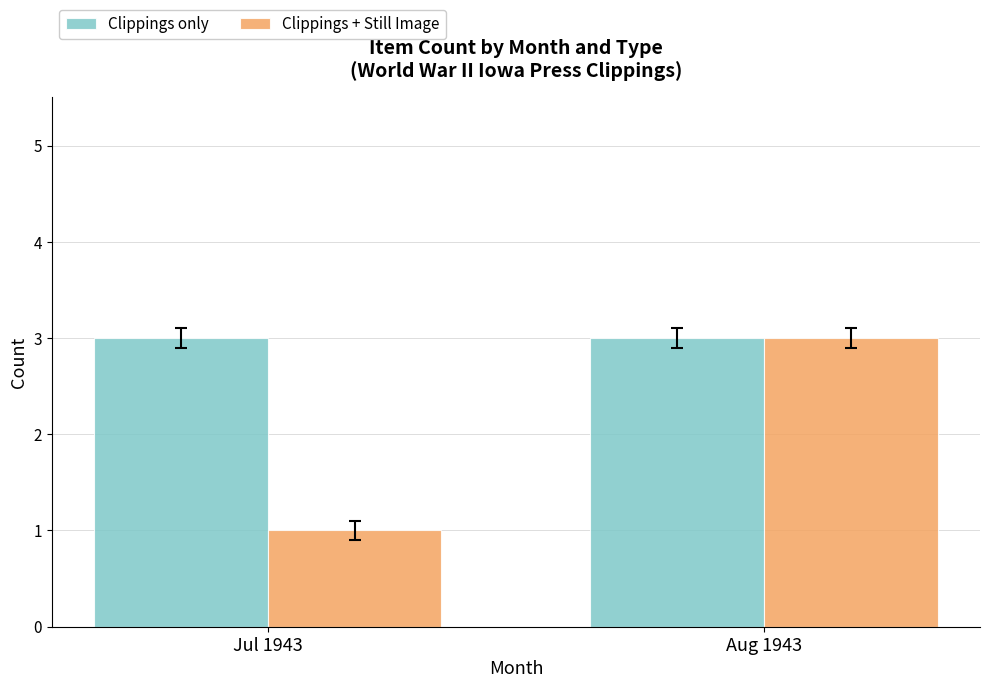

Which category has the lowest value across all series?

Jul 1943